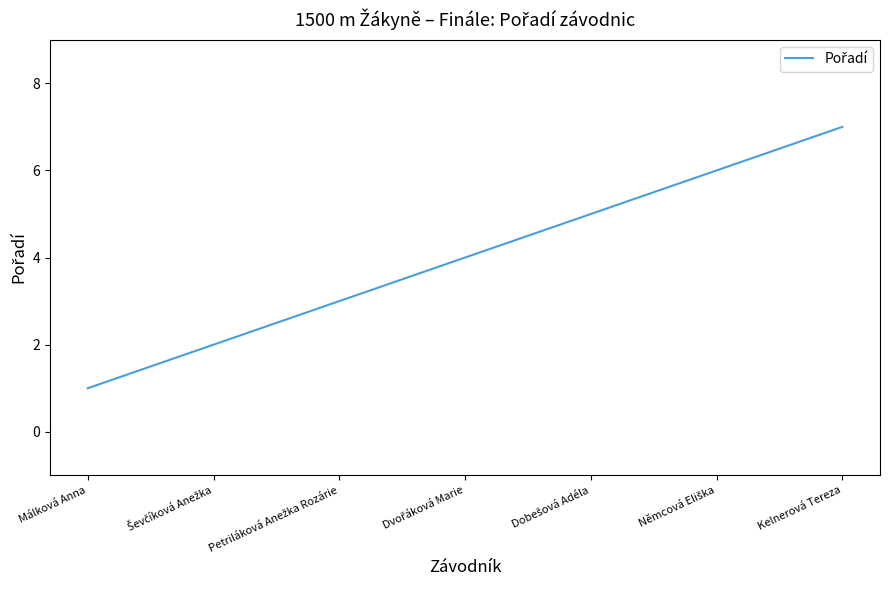

True or false: the data shows 10 at Kelnerová Tereza.

False